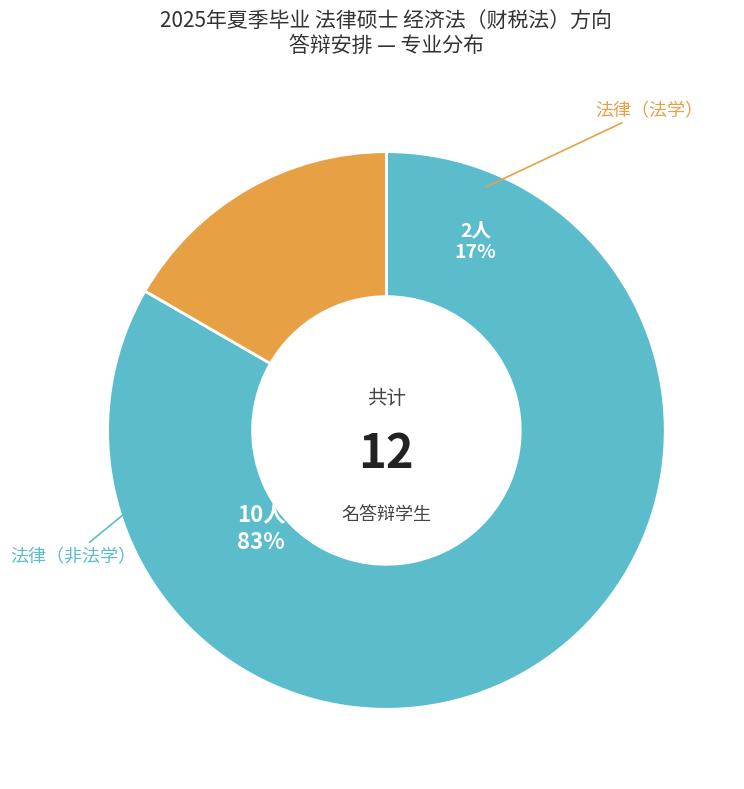

The 法律（法学） slice represents 17% of the pie. True or false?

True